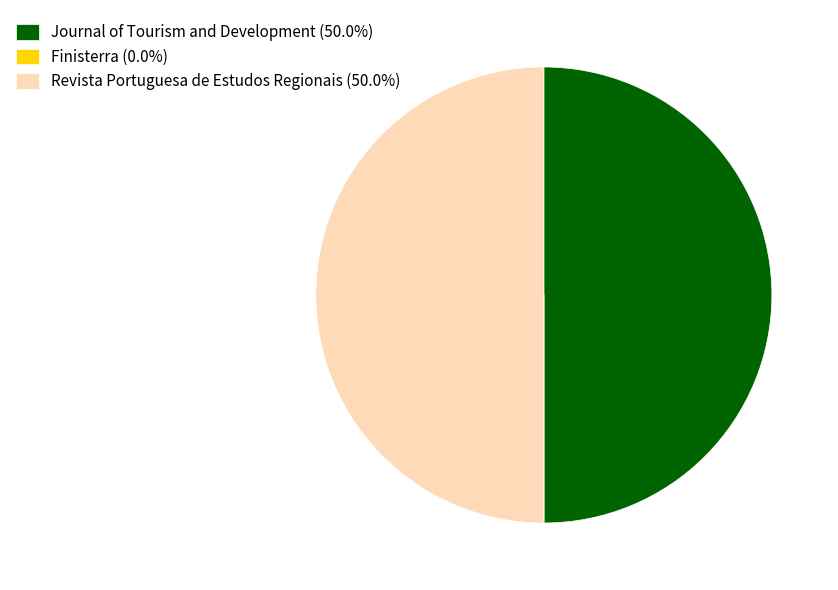

Do Revista Portuguesa de Estudos Regionais (50.0%) and Journal of Tourism and Development (50.0%) together represent more than half of the pie?

Yes